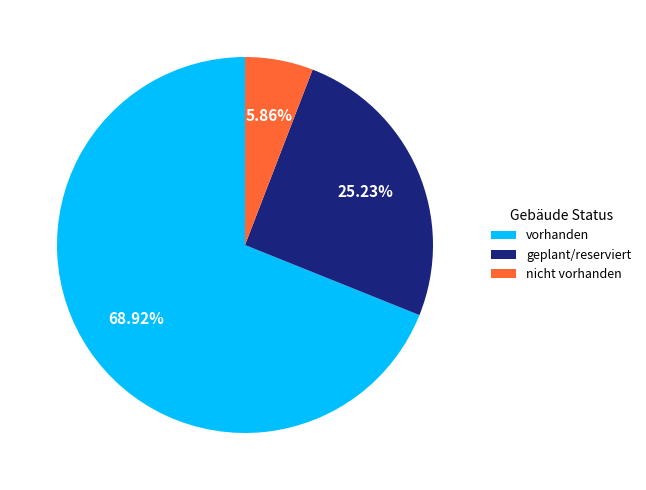

Does vorhanden represent more than half of the total?

Yes